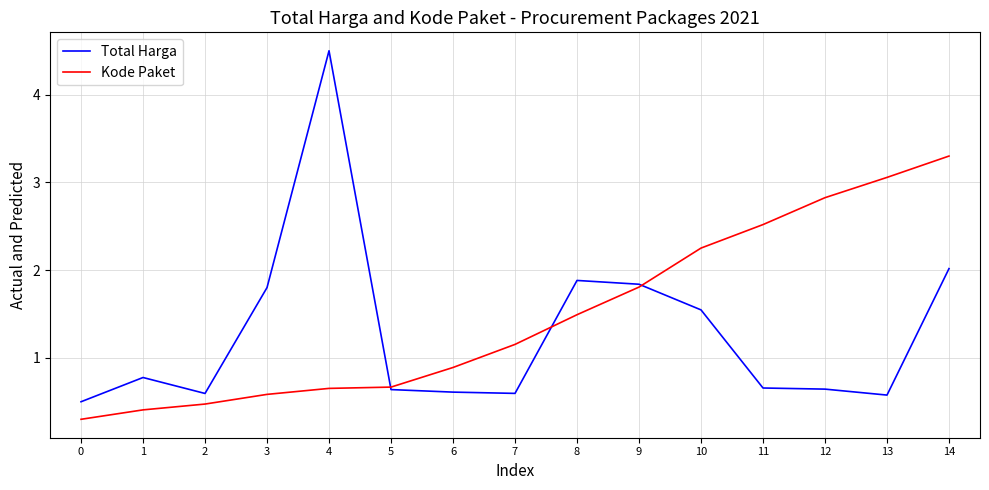

What are all the series names shown in the legend?

Total Harga, Kode Paket